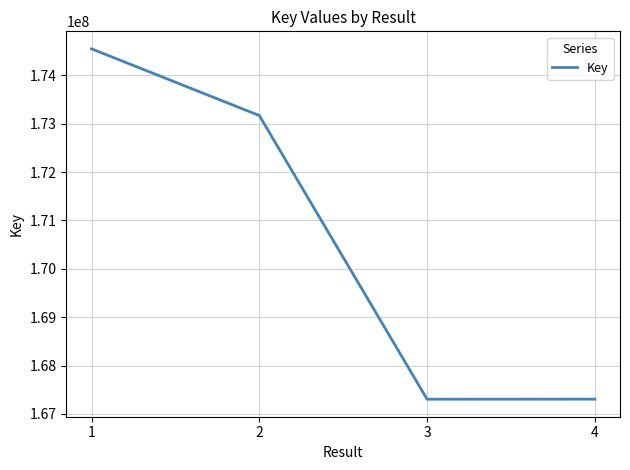

What is the difference between the second highest and second lowest values?

5861918